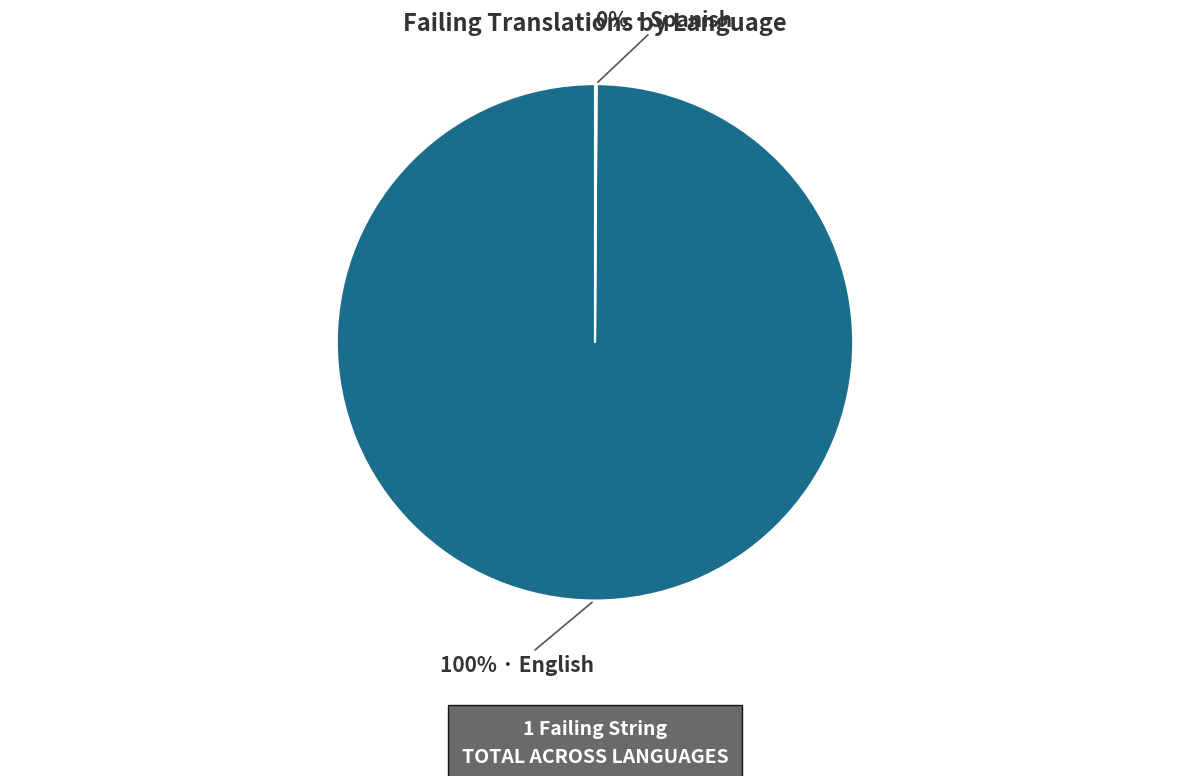

Is there any slice that represents more than half of the pie?

Yes